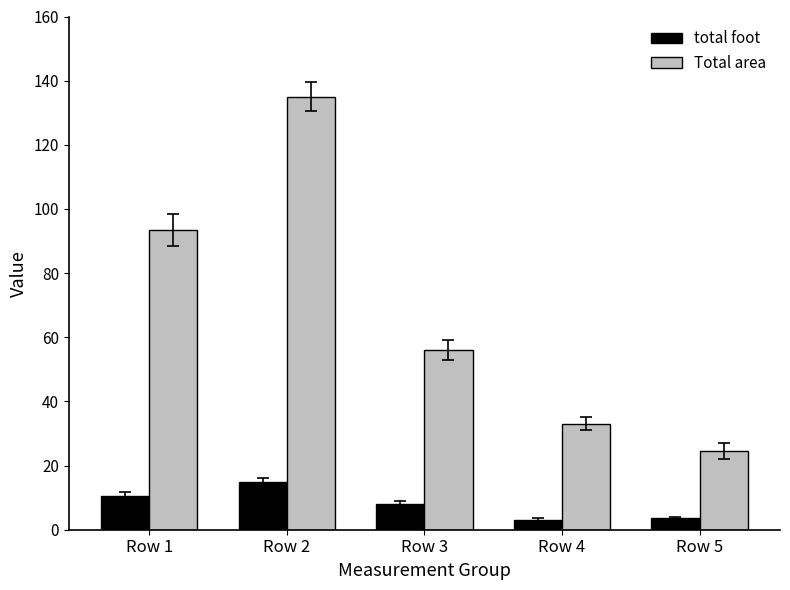

List the series in order of their overall mean, highest first.

Total area, total foot